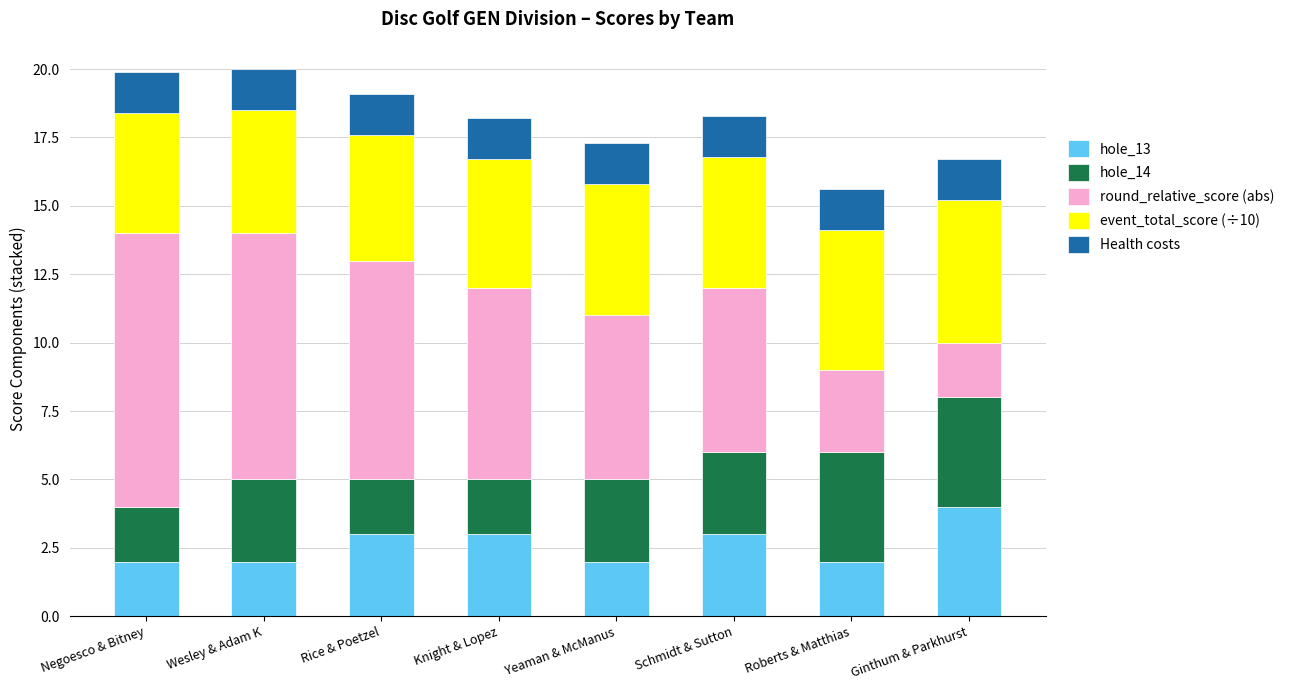

What is the total value across all series at Roberts & Matthias?

15.6